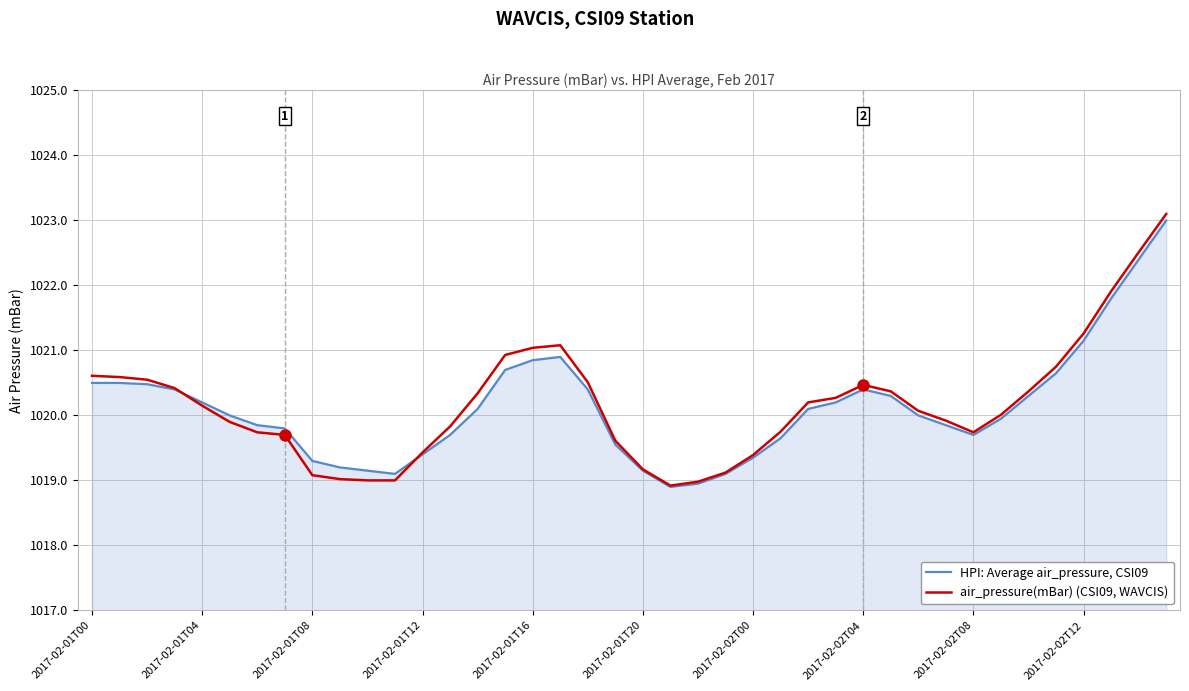

List the series in order of their peak value, lowest first.

HPI: Average air_pressure, CSI09, air_pressure(mBar) (CSI09, WAVCIS)